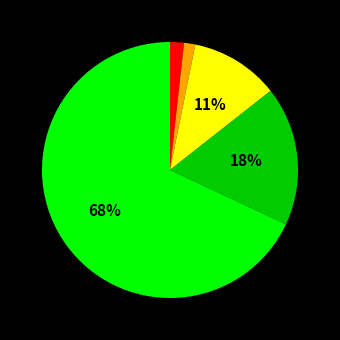

Count the number of slices in the pie.

5